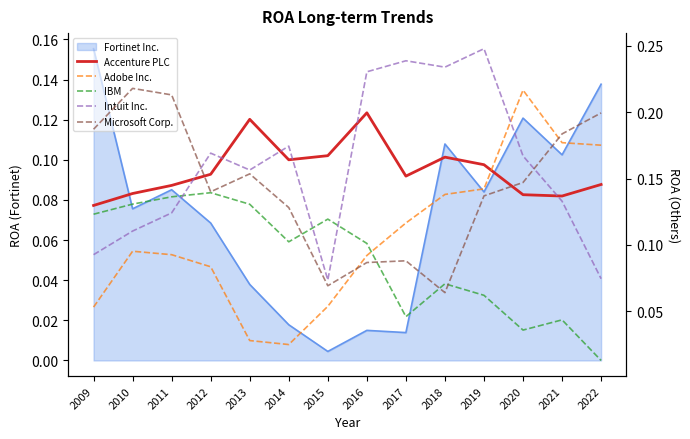

Which series ends up on top after the final intersection of Adobe Inc. and IBM?

Adobe Inc.